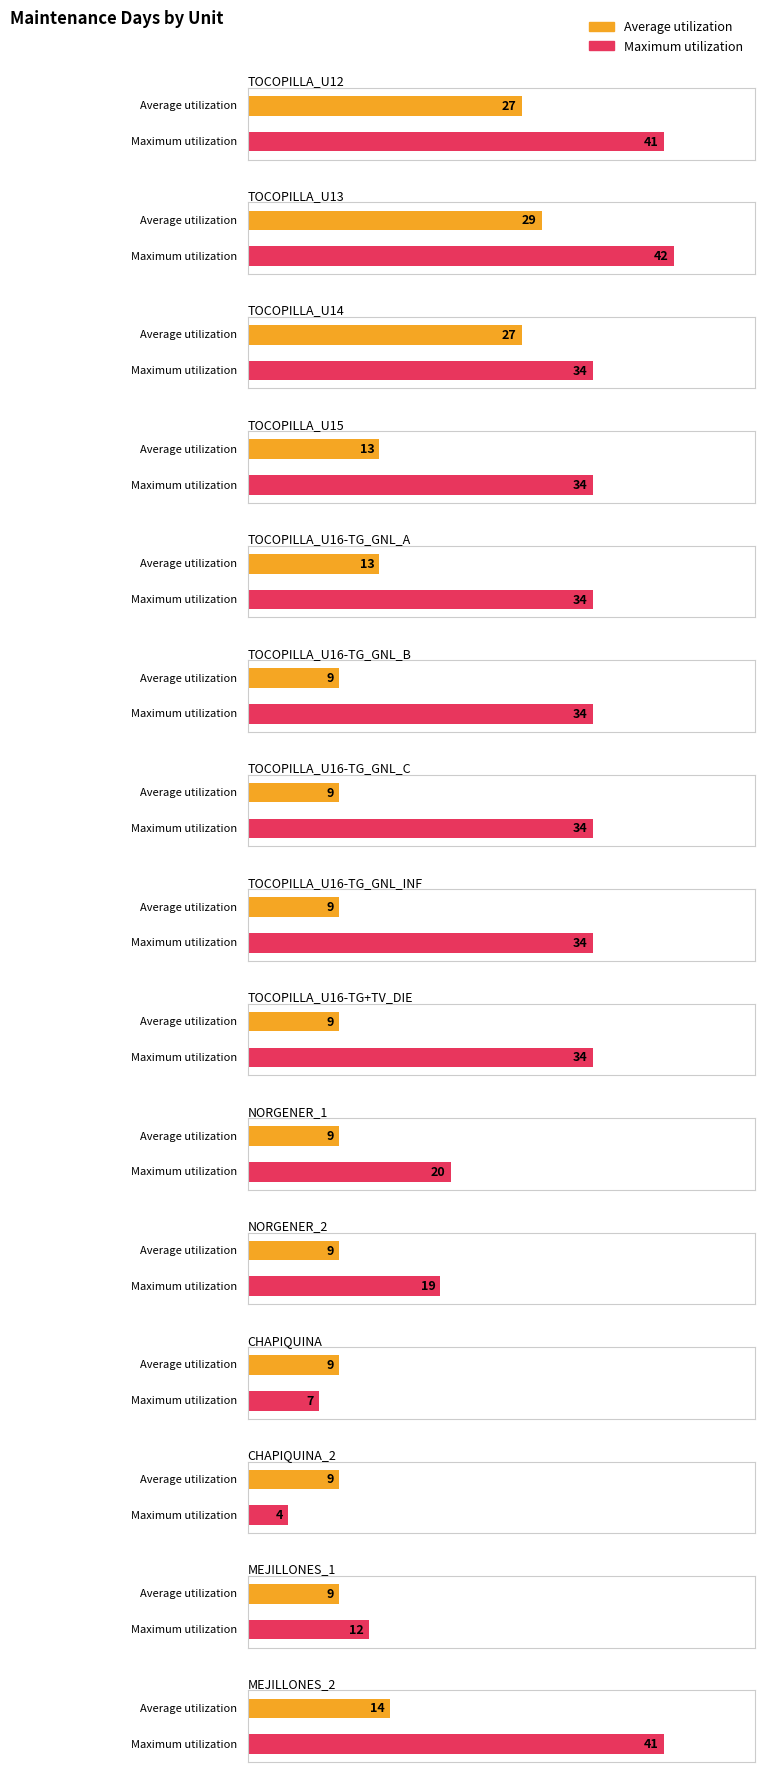

What is the difference between the maximum and minimum values in the Average utilization series?

20